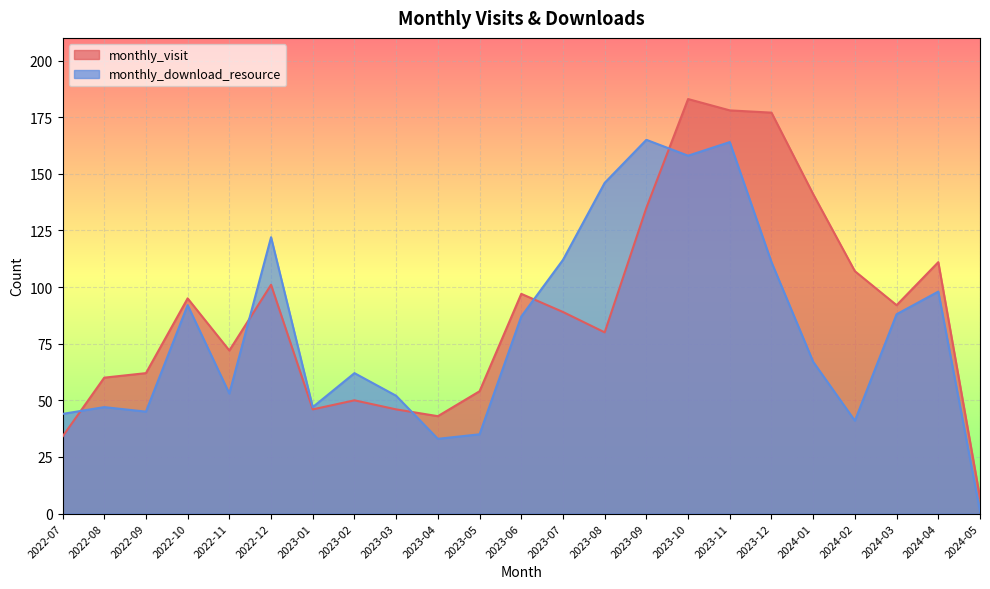

How many lines are shown in the chart?

2